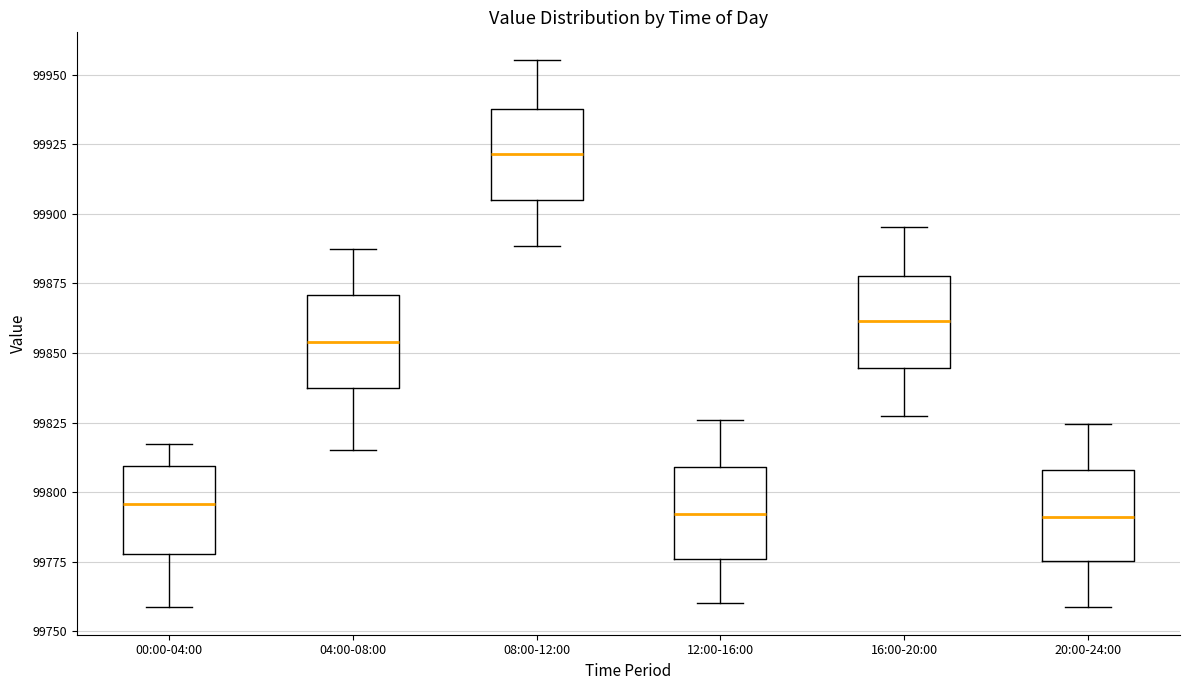

Reading left to right, read every box against the y-axis: the position of its median line, the range the box covers, and the ends of its whiskers. The values are not printed on the chart, so give them approximately, as read against the axis.

00:00-04:00: median 99795, box 99780 to 99810, whiskers 99760 to 99815
04:00-08:00: median 99855, box 99835 to 99870, whiskers 99815 to 99885
08:00-12:00: median 99920, box 99905 to 99940, whiskers 99890 to 99955
12:00-16:00: median 99790, box 99775 to 99810, whiskers 99760 to 99825
16:00-20:00: median 99860, box 99845 to 99880, whiskers 99825 to 99895
20:00-24:00: median 99790, box 99775 to 99810, whiskers 99760 to 99825